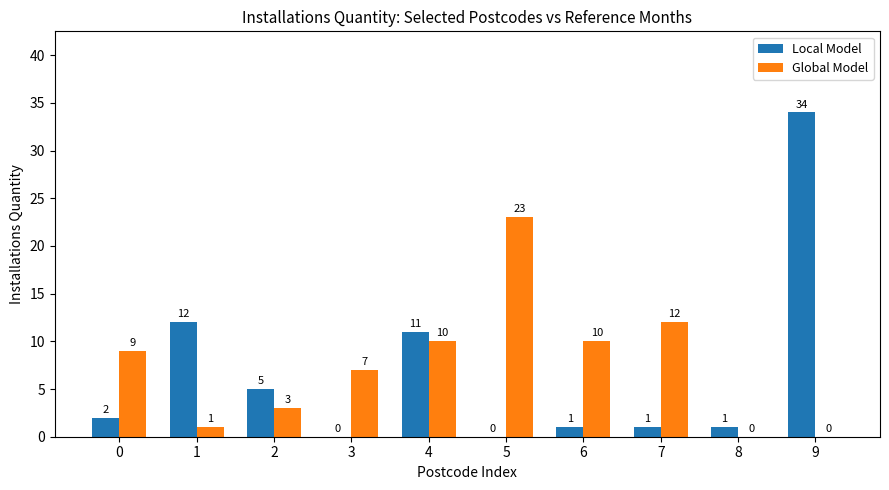

What are all the series names shown in the legend?

Local Model, Global Model